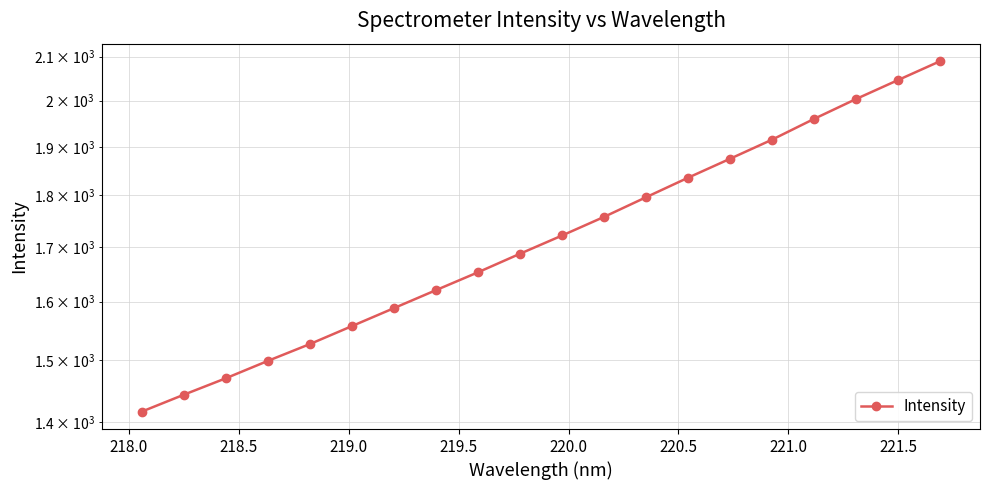

How many data points are above 1721?

10